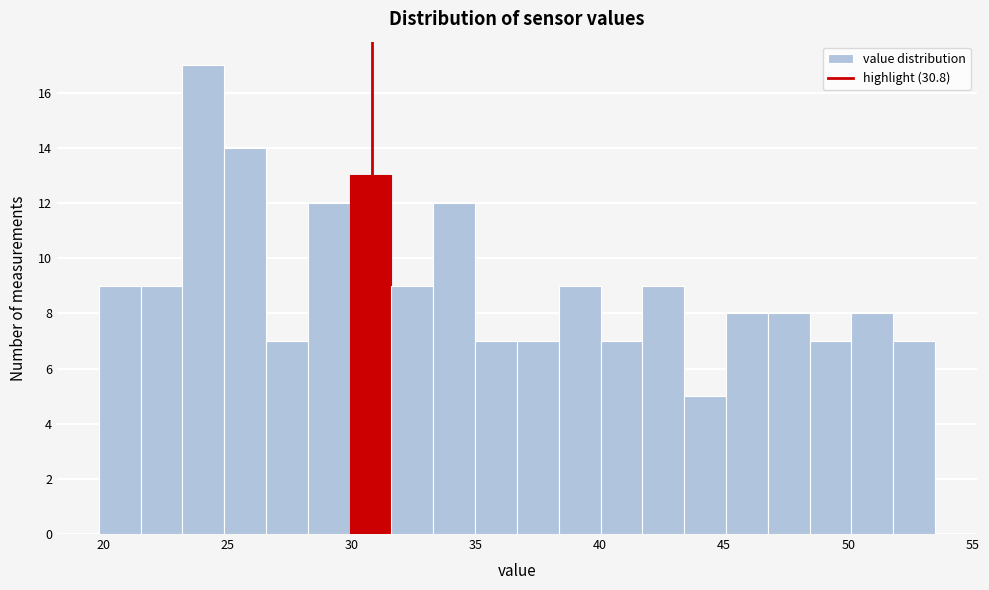

Read against the x-axis, roughly where is the centre of the tallest bar?

24.0